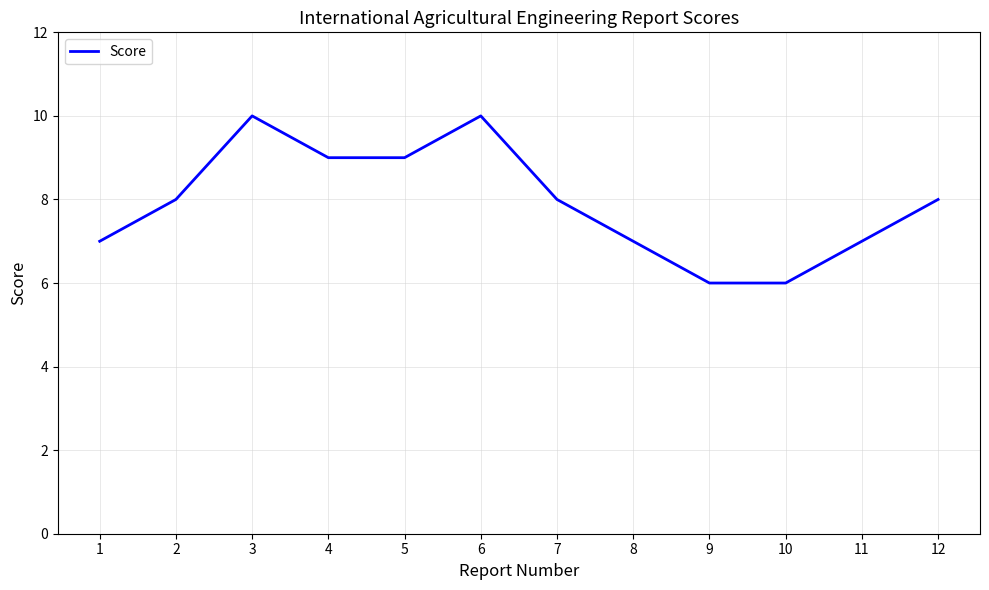

What is the sum of the values at 10 and 7?

14